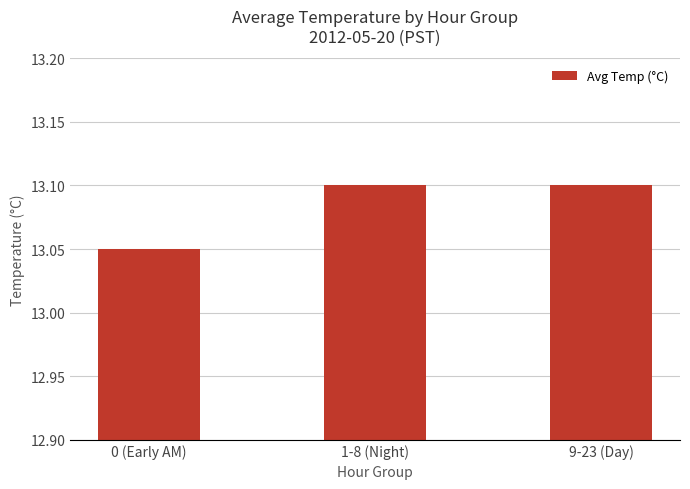

True or false: the data shows 13.1 at 0 (Early AM).

True